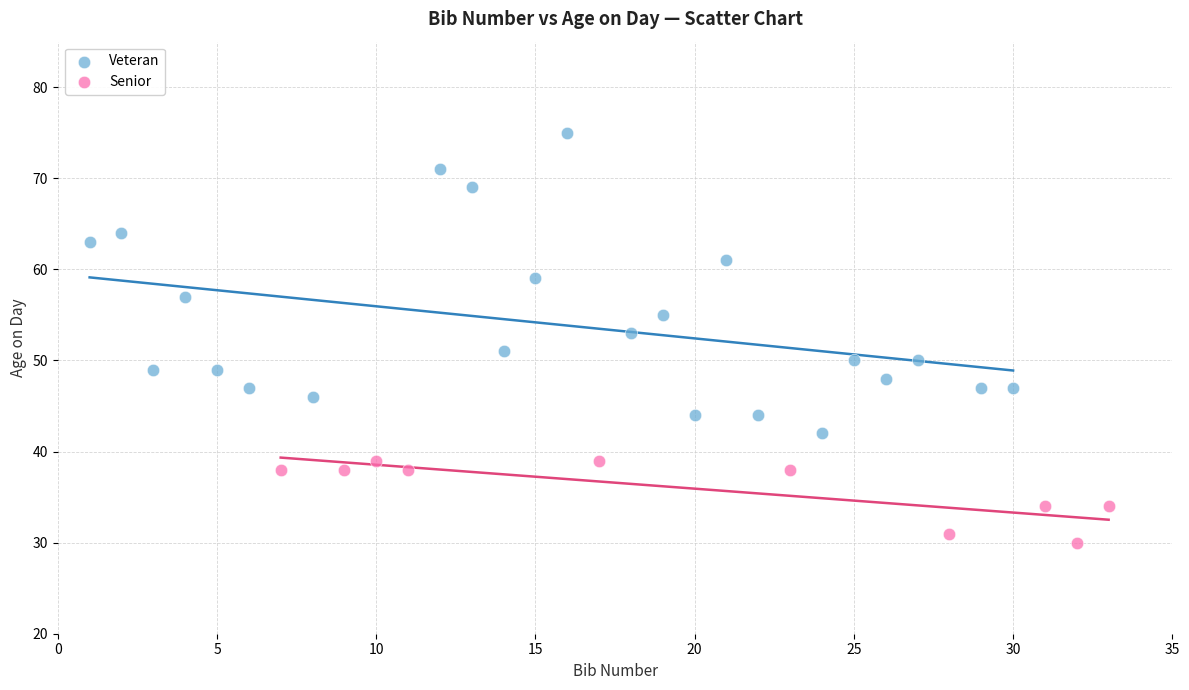

Which series has the largest Y range (max minus min)?

Veteran